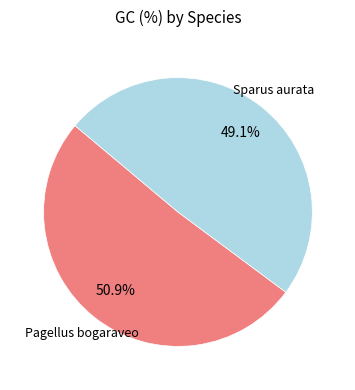

To the nearest percent, what is the difference between the Pagellus bogaraveo and Sparus aurata slice percentages?

2%